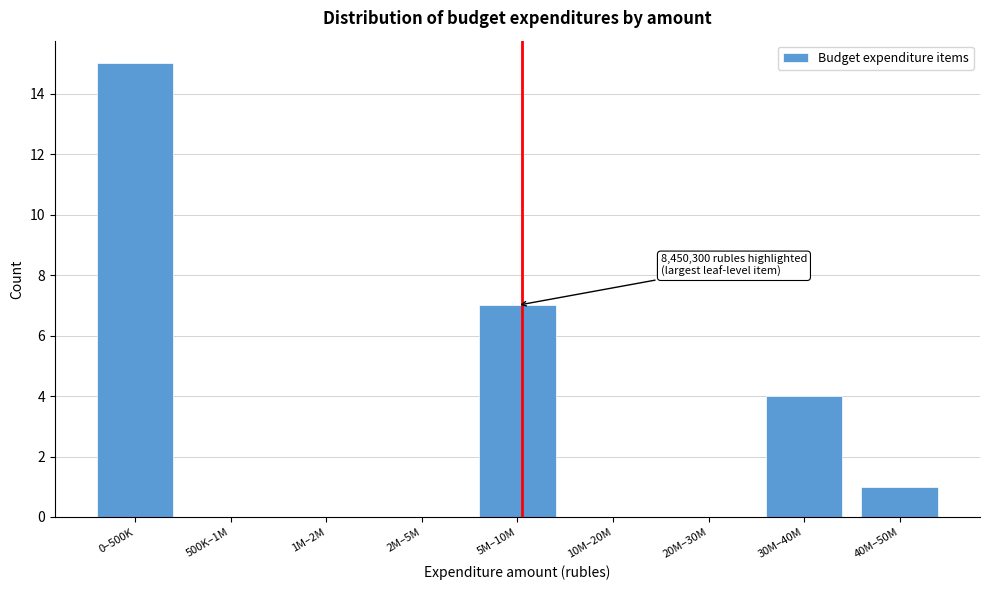

Reading right to left, transcribe all the data shown in this chart.

40M–50M=1	30M–40M=4	20M–30M=0	10M–20M=0	5M–10M=7	2M–5M=0	1M–2M=0	500K–1M=0	0–500K=15